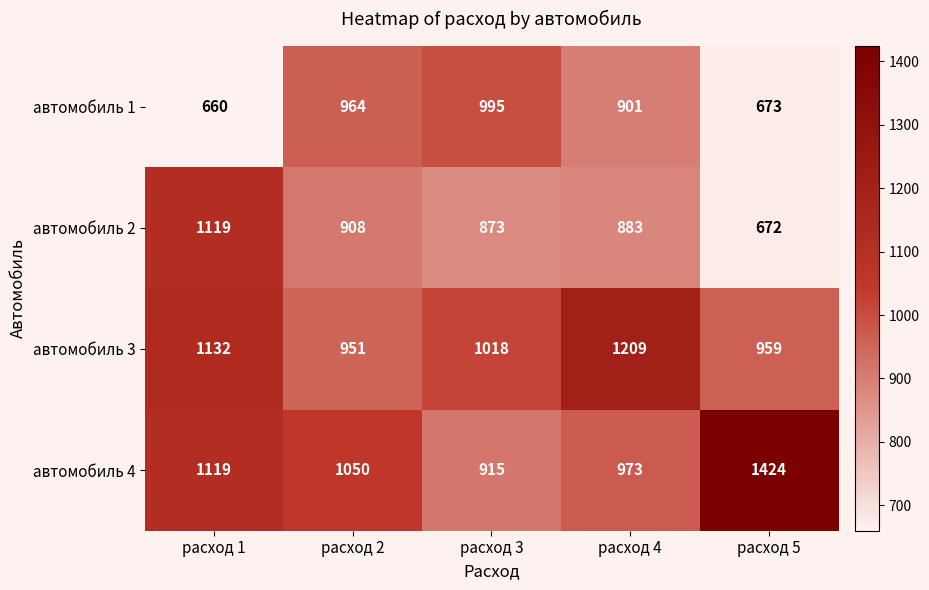

What is the difference between the maximum and minimum values in the автомобиль 1 series?

335